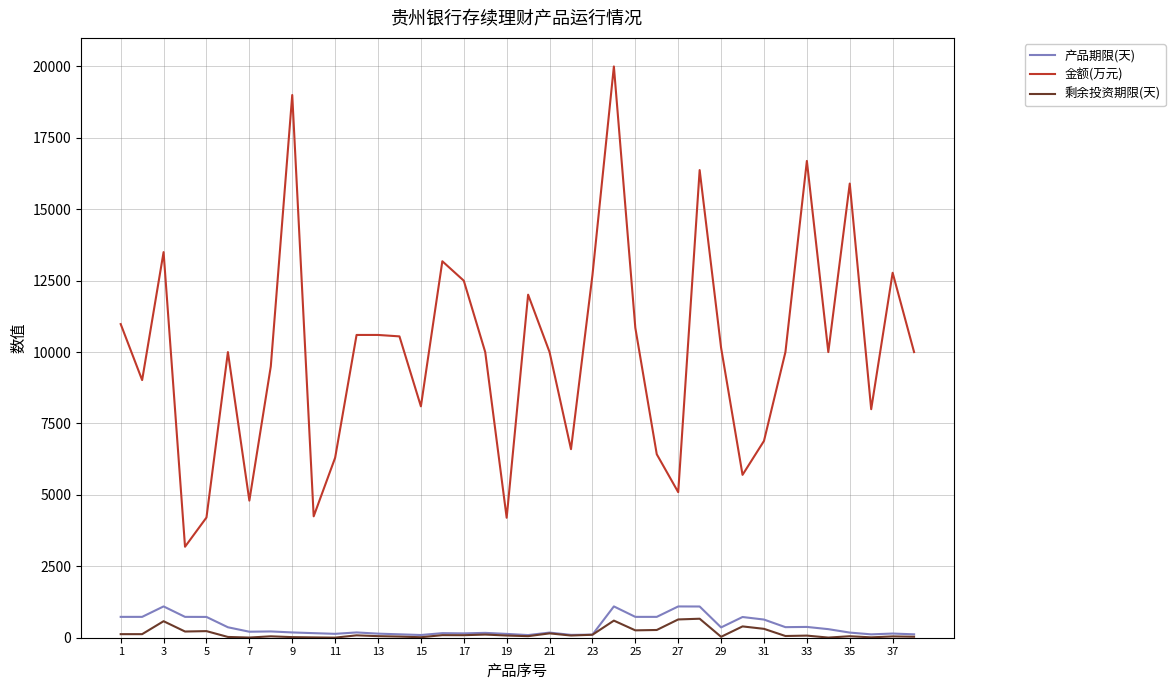

Does the chart display data point markers on the line(s)?

No